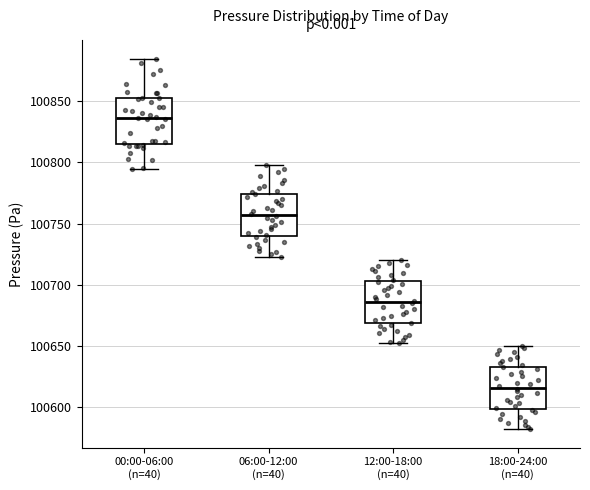

Reading left to right, read every box against the y-axis: the position of its median line, the range the box covers, and the ends of its whiskers. The values are not printed on the chart, so give them approximately, as read against the axis.

00:00-06:00 (n=40): median 100835, box 100815 to 100855, whiskers 100795 to 100885
06:00-12:00 (n=40): median 100755, box 100740 to 100775, whiskers 100725 to 100800
12:00-18:00 (n=40): median 100685, box 100670 to 100705, whiskers 100650 to 100720
18:00-24:00 (n=40): median 100615, box 100600 to 100635, whiskers 100580 to 100650